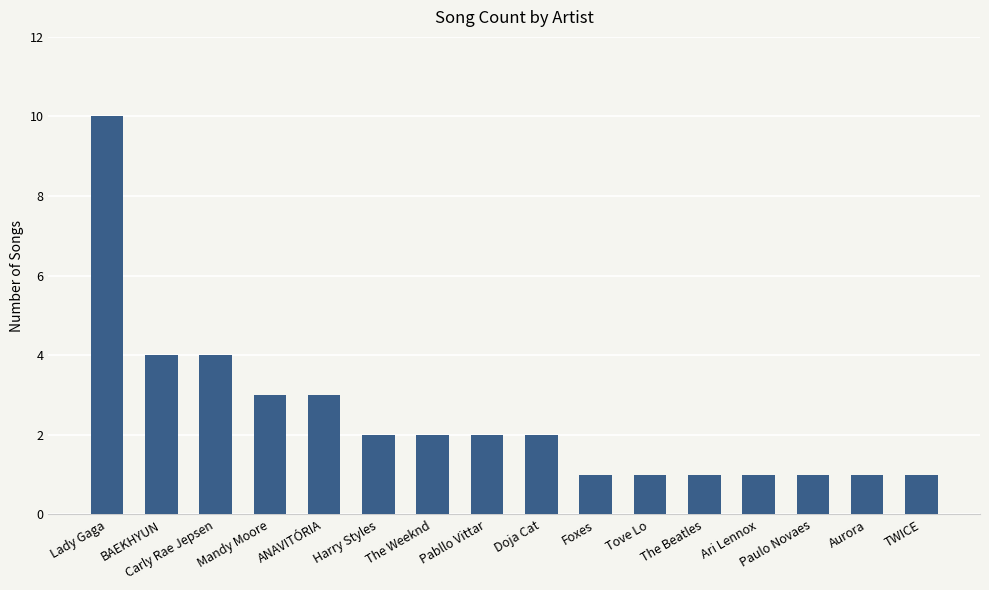

What is the average value?

2